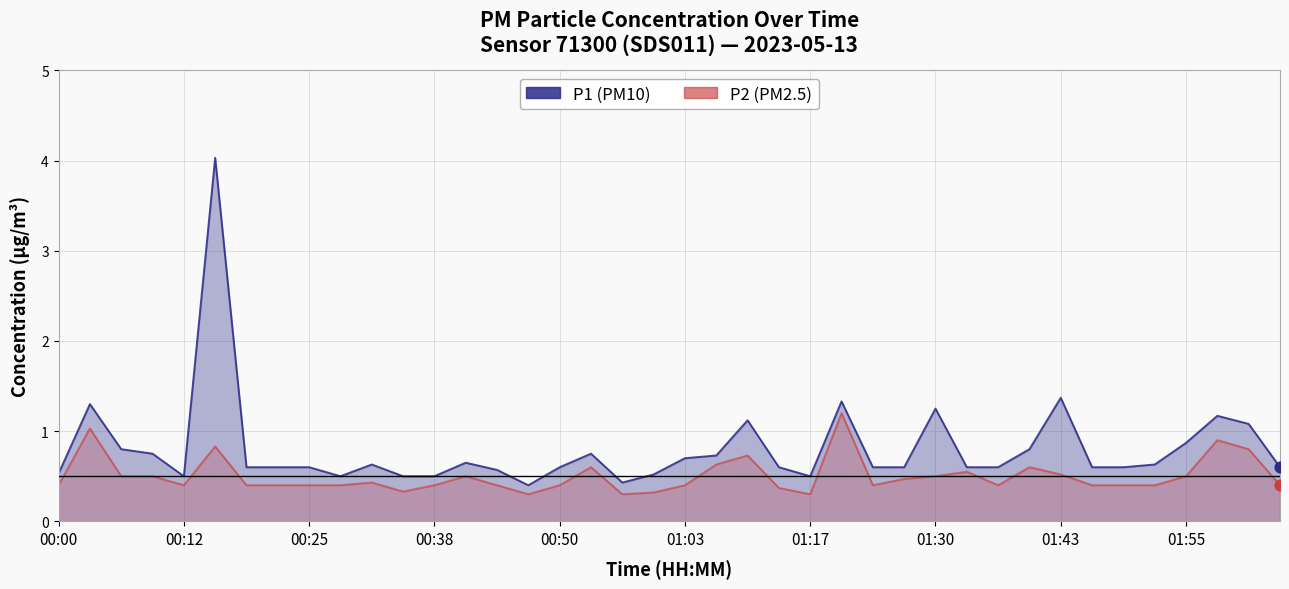

Is the value of P2 at 22 greater than the value of P1 at 37?

No